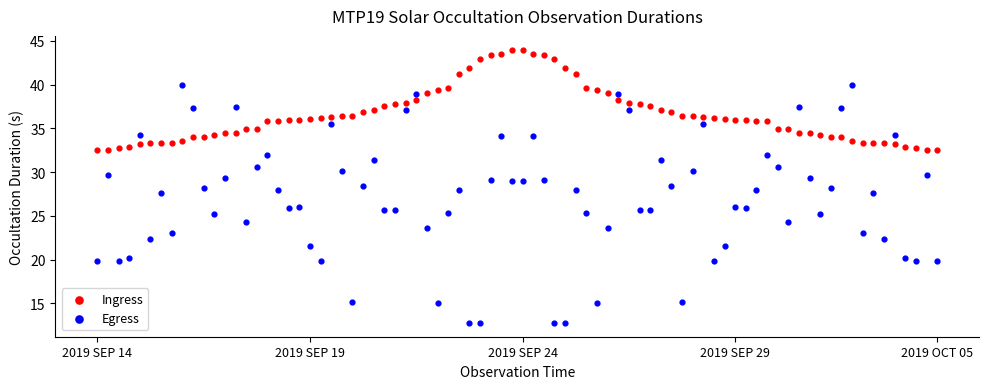

Which series contains the highest Y value?

Ingress